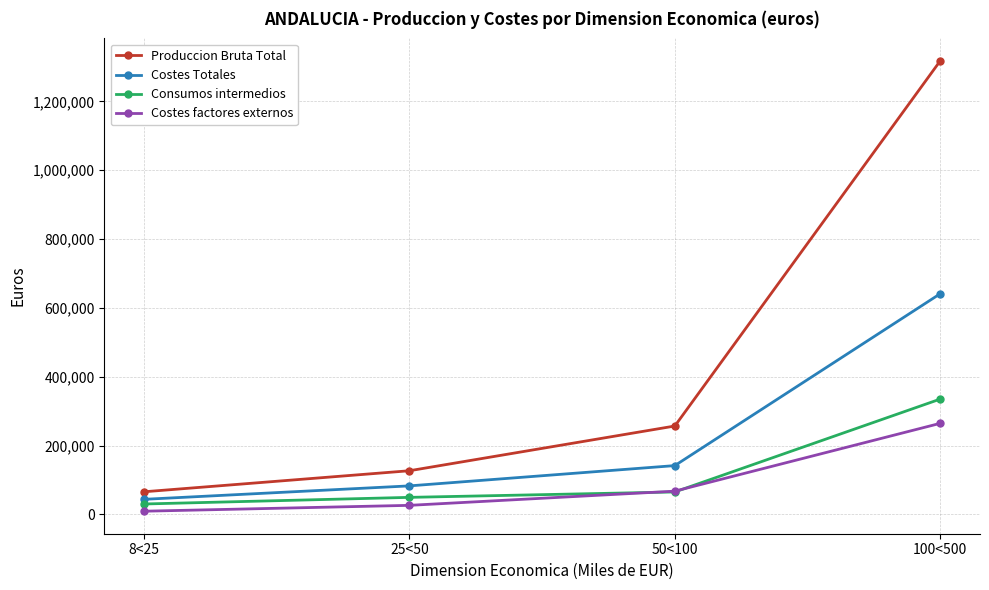

Is it true that Costes Totales equals 843009 at 100<500?

False